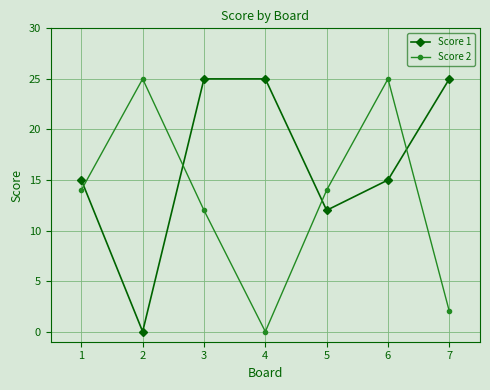

At which category is the sum across all series the highest?

6